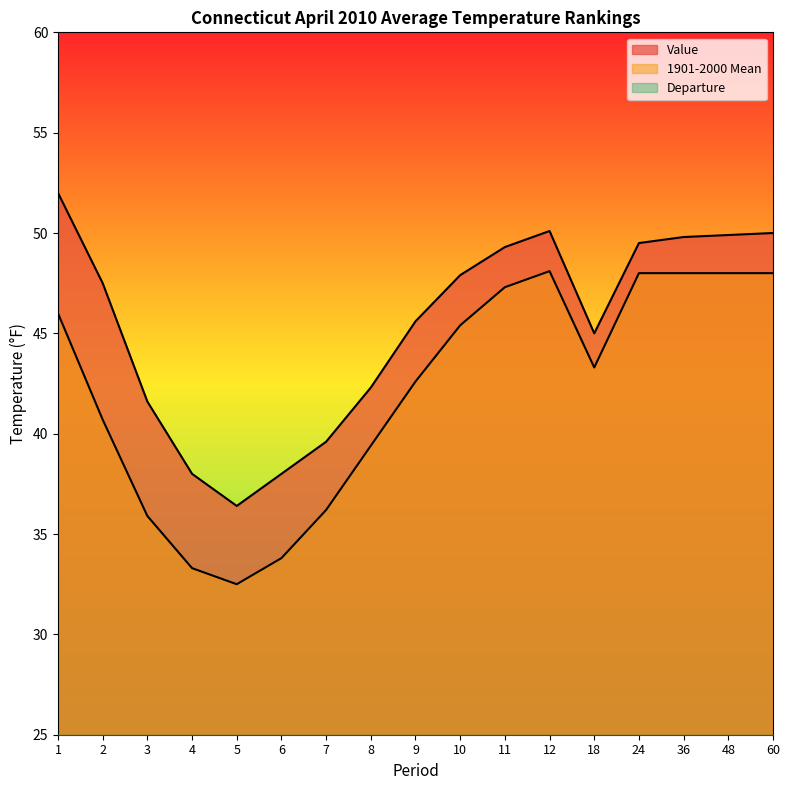

Does the chart have visible grid lines?

No